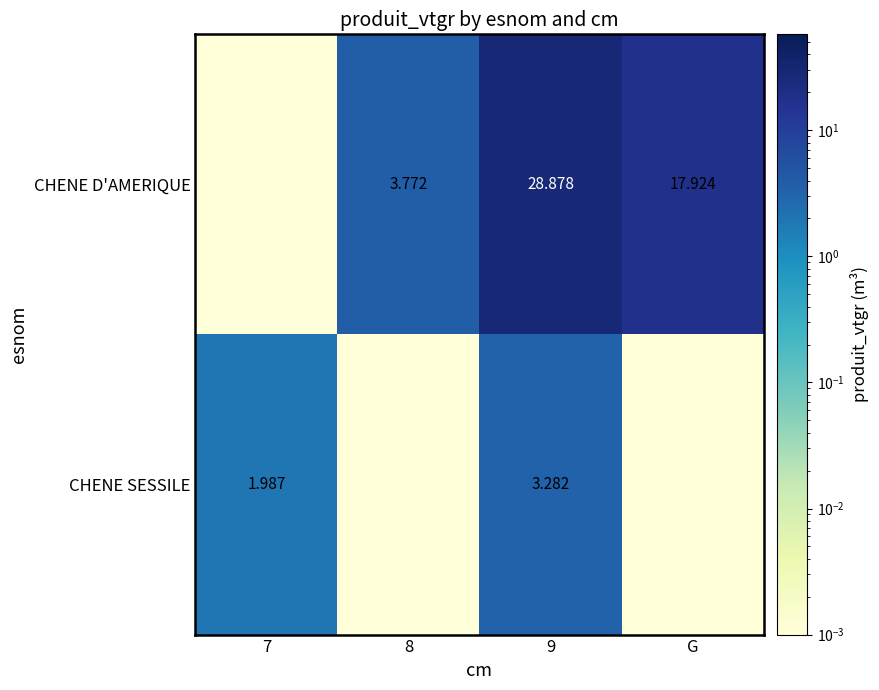

What is the difference between the CHENE SESSILE values at G and 7?

2.0